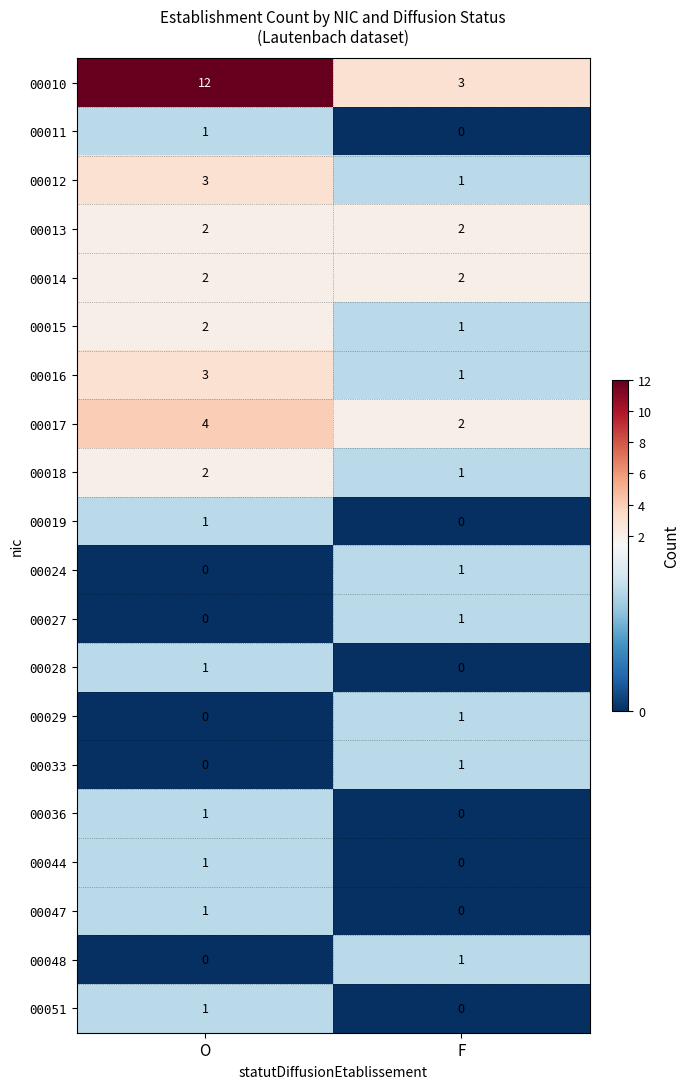

How many values in the 00051 series are below 1?

1